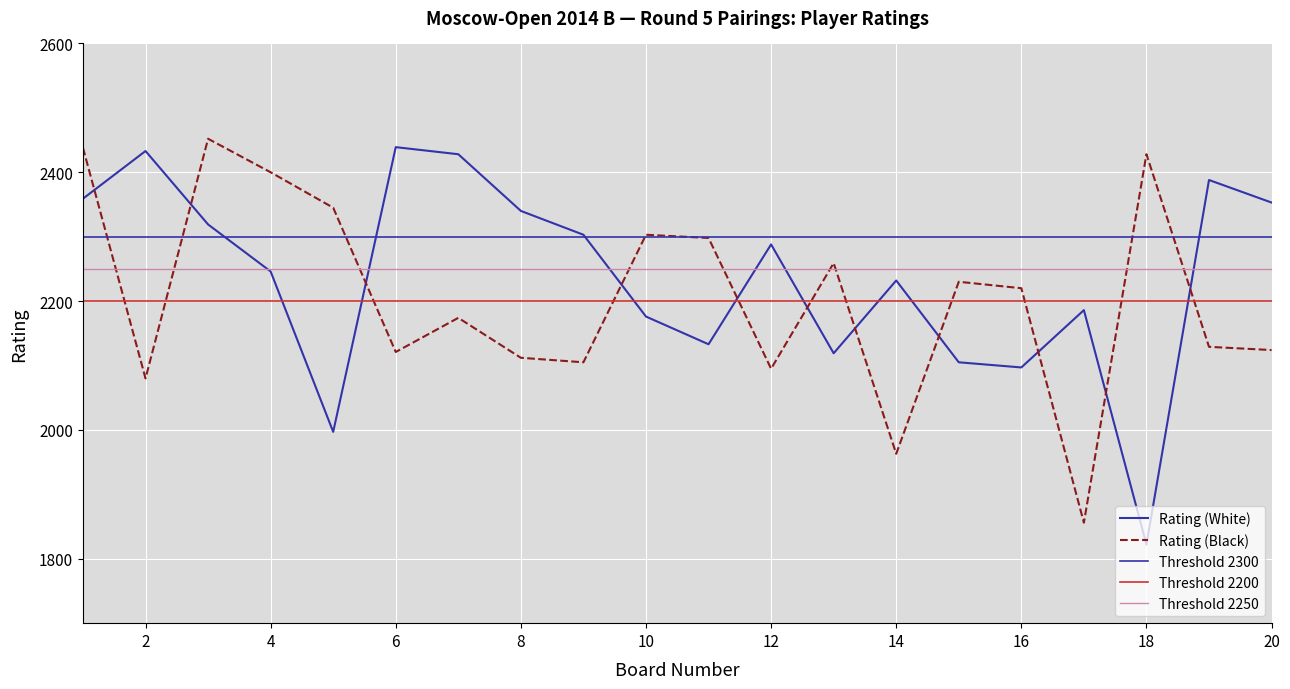

Where is Rating (Black) nearest to the value 2154?

7